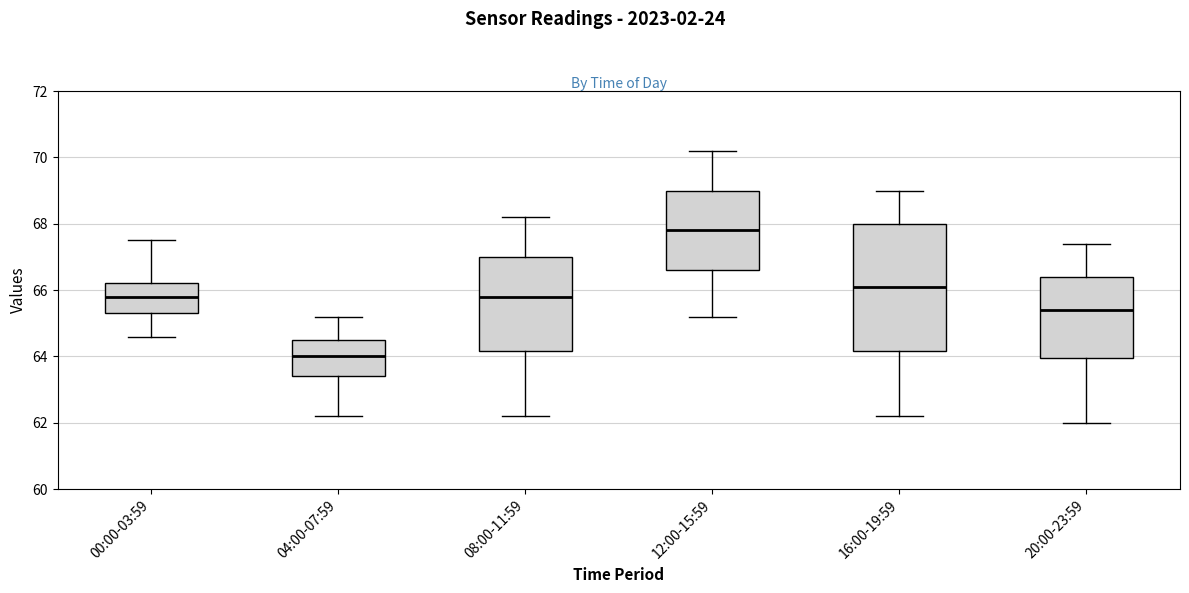

Comparing the boxes themselves (not the whiskers), which one is the tallest?

16:00-19:59